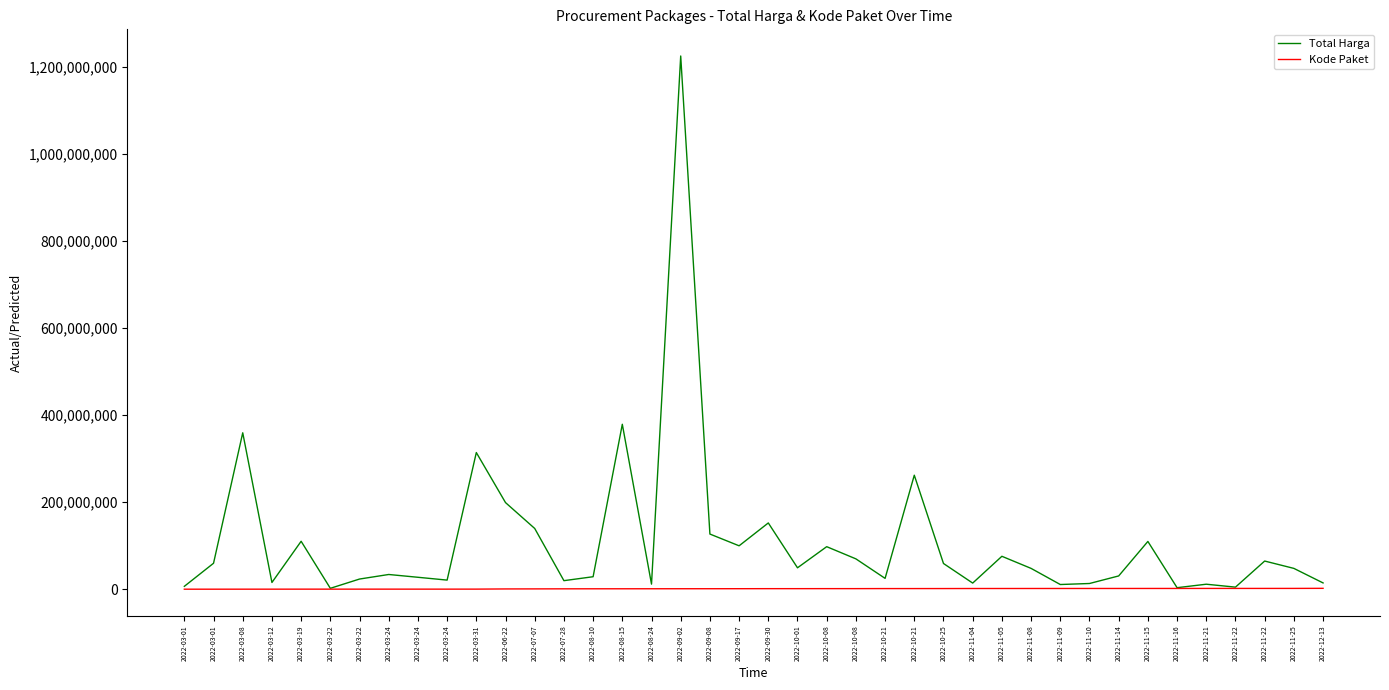

The Kode Paket series shows 334756 at 2022-03-31. True or false?

False